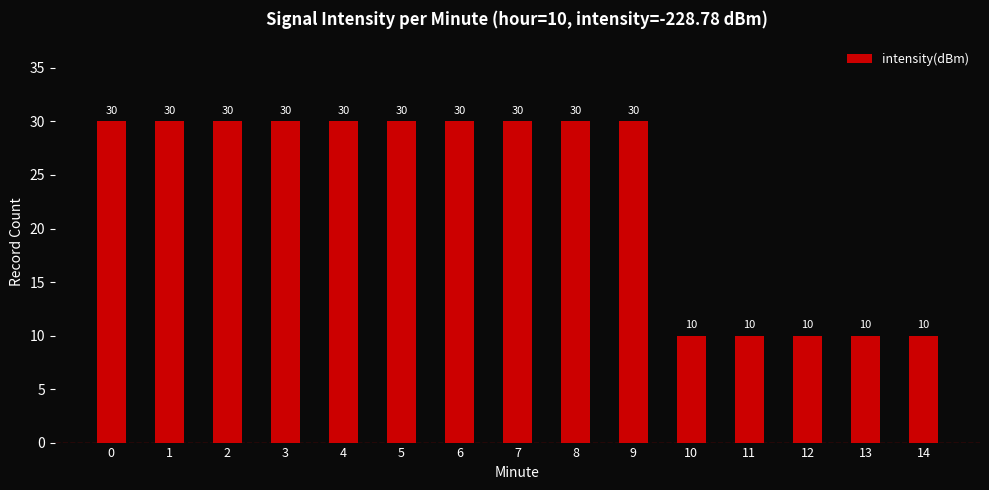

What is the approximate value at 0?

30